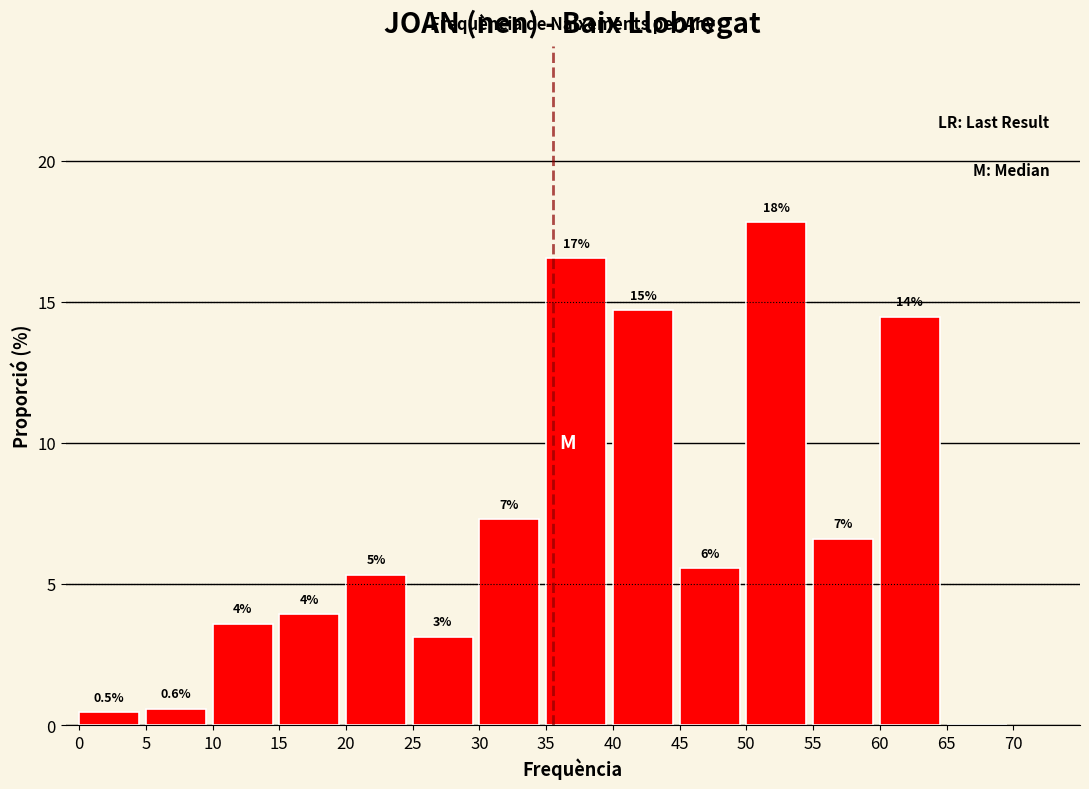

Are the bars horizontal?

No